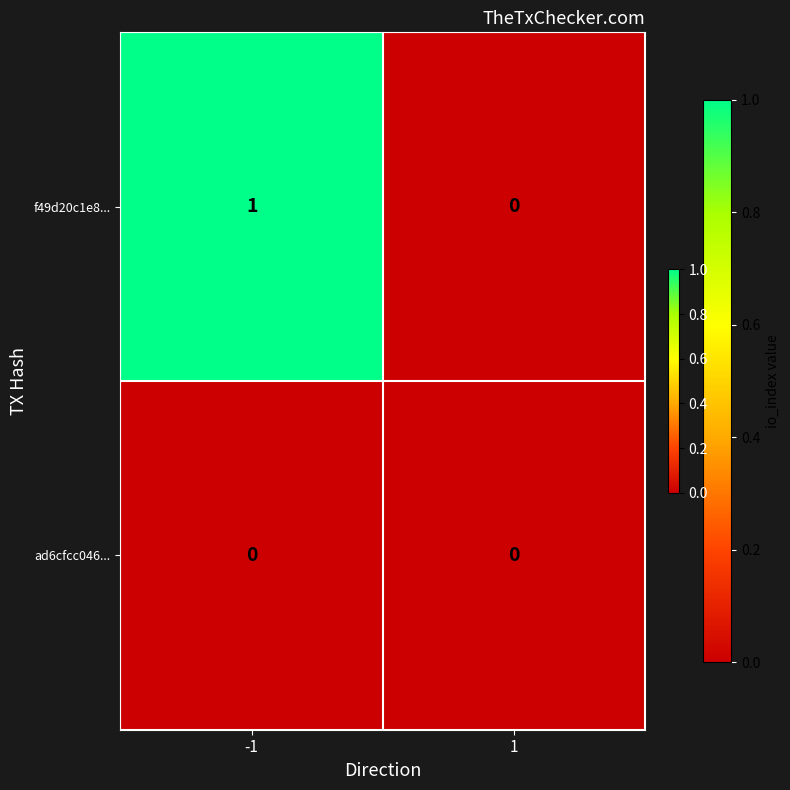

What is the spread (max minus min) of values at -1?

1